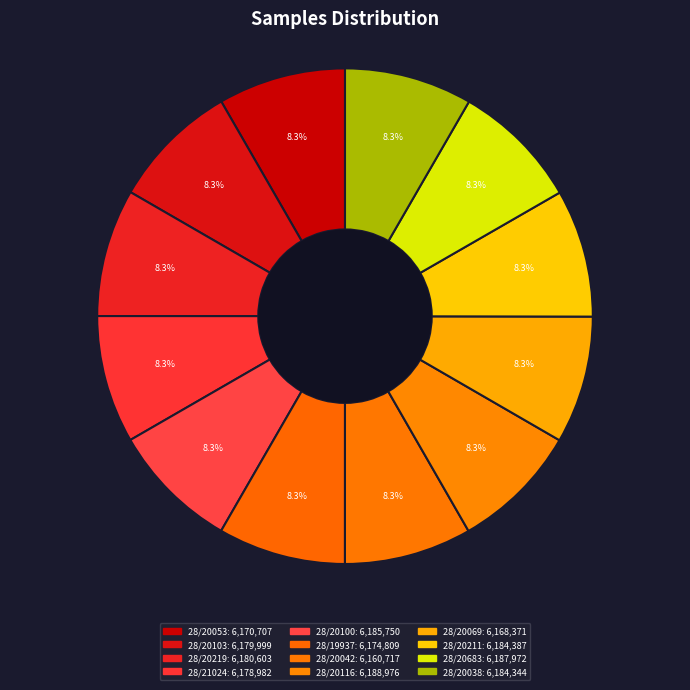

What portion of the pie excludes 28/20053?

91.7%